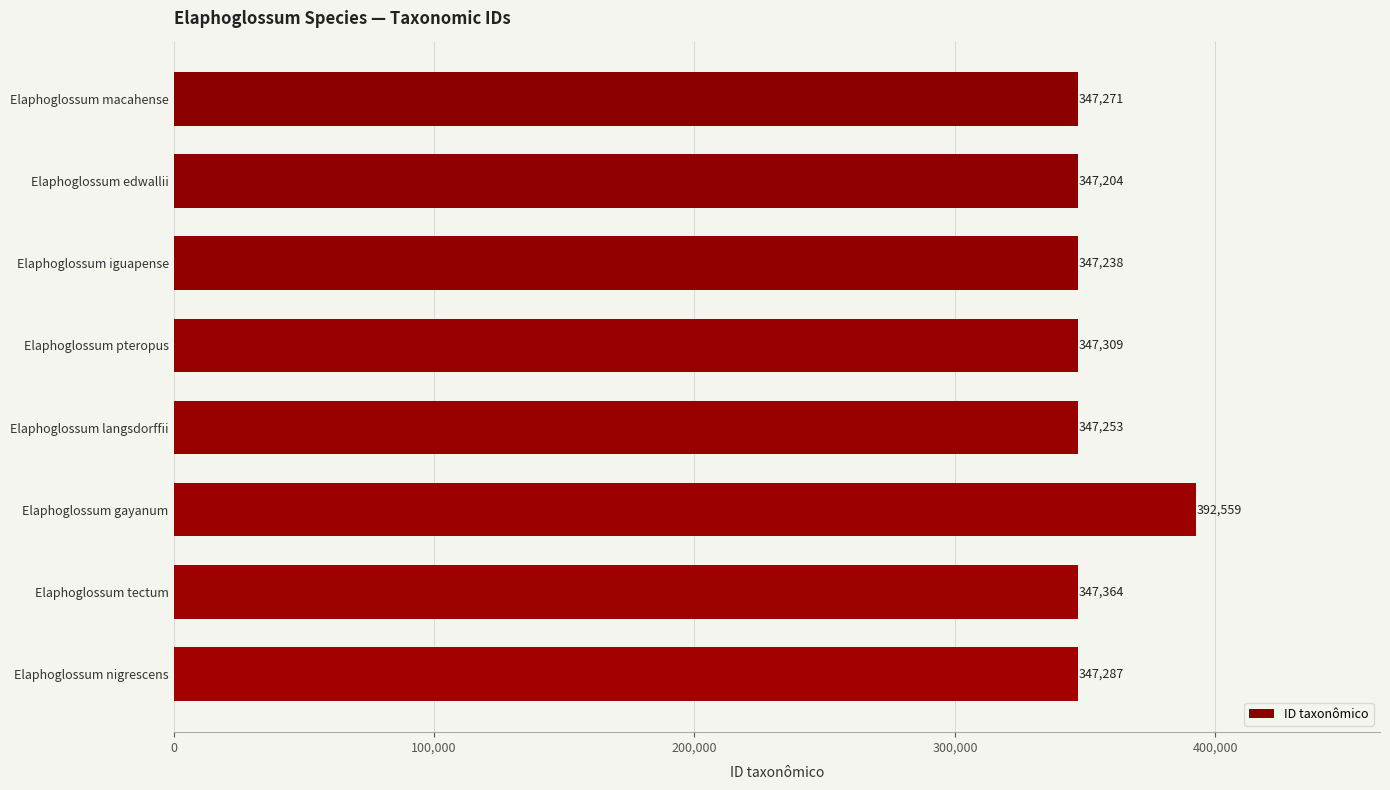

What is the change in value from Elaphoglossum pteropus to Elaphoglossum langsdorffii?

-56